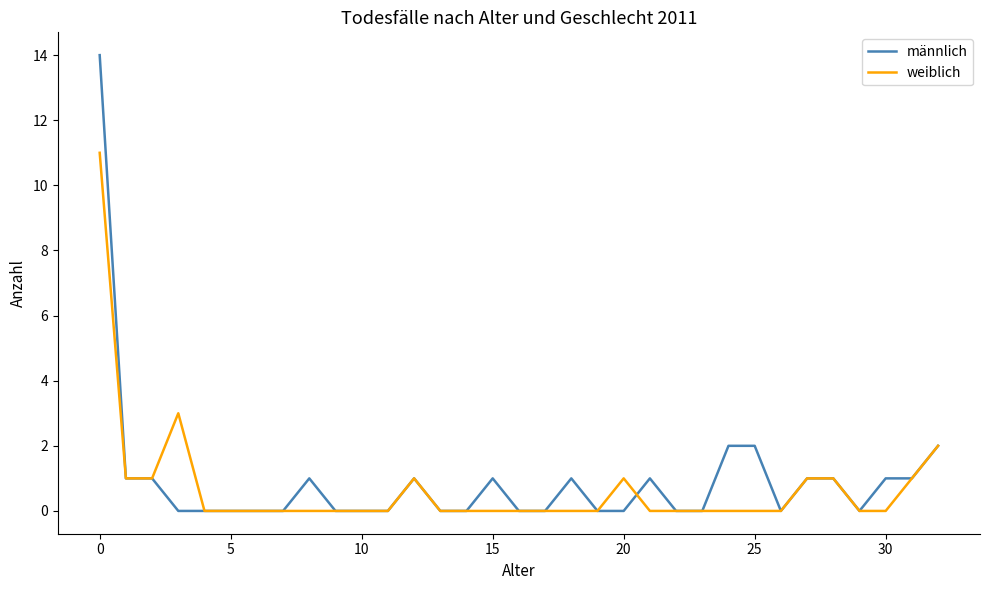

Rank the series by their maximum value, from highest to lowest.

männlich, weiblich